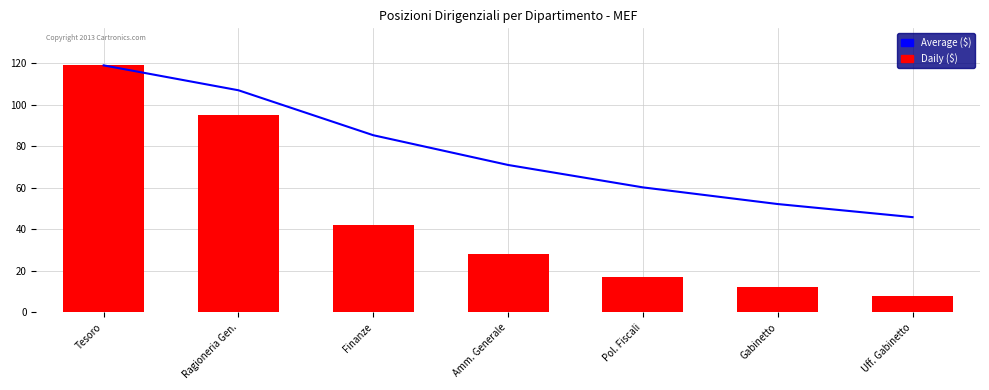

The Daily ($) series shows 17.0 at Pol. Fiscali. True or false?

True